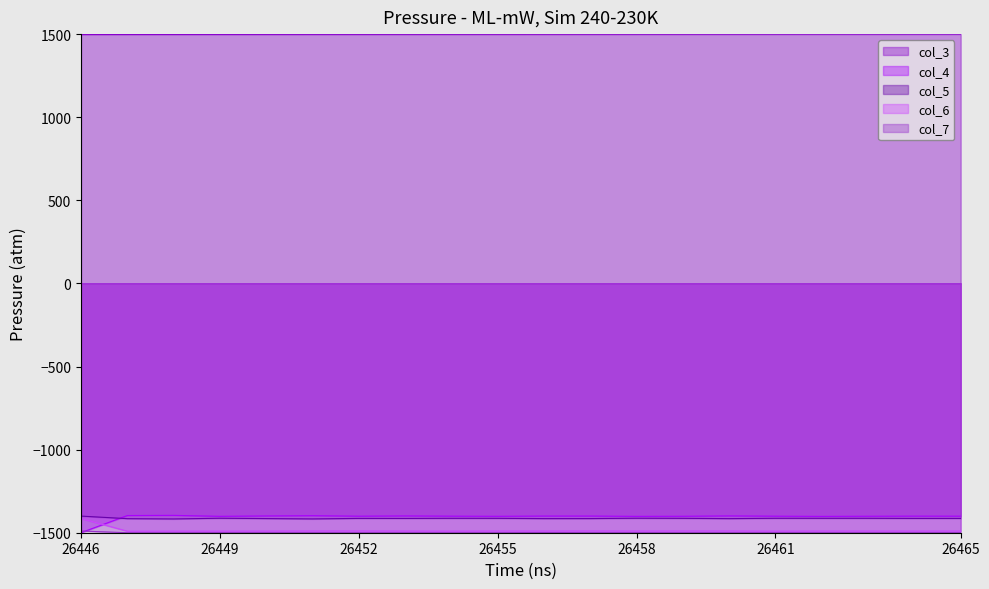

Which series has the largest range (max minus min)?

col_4